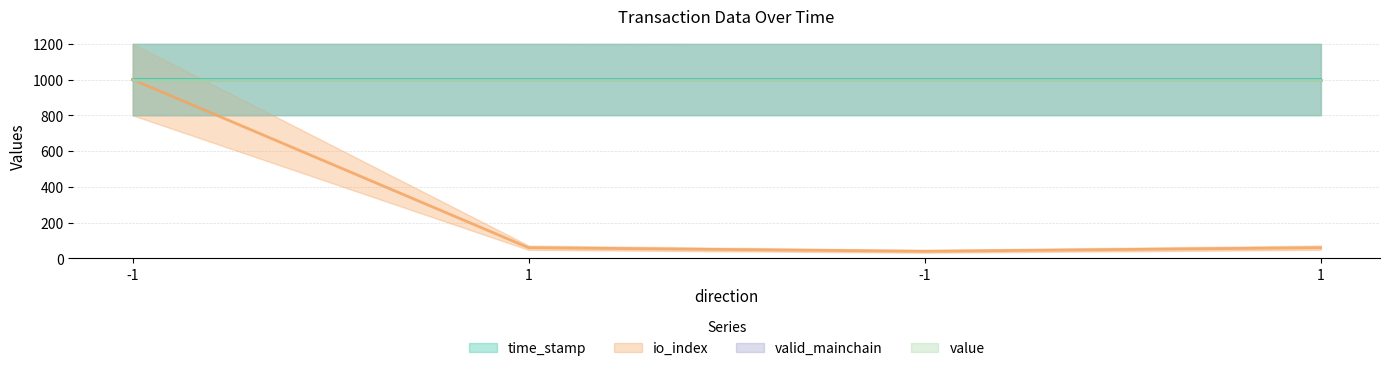

Which series has the widest spread of values?

io_index